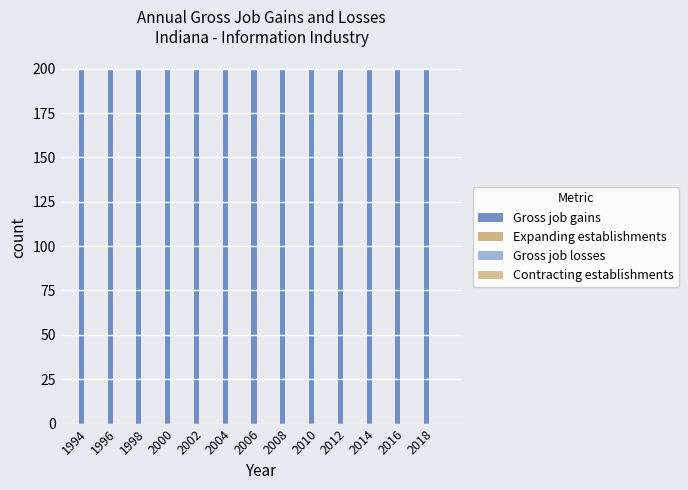

Which series has the widest spread of values?

Gross job gains